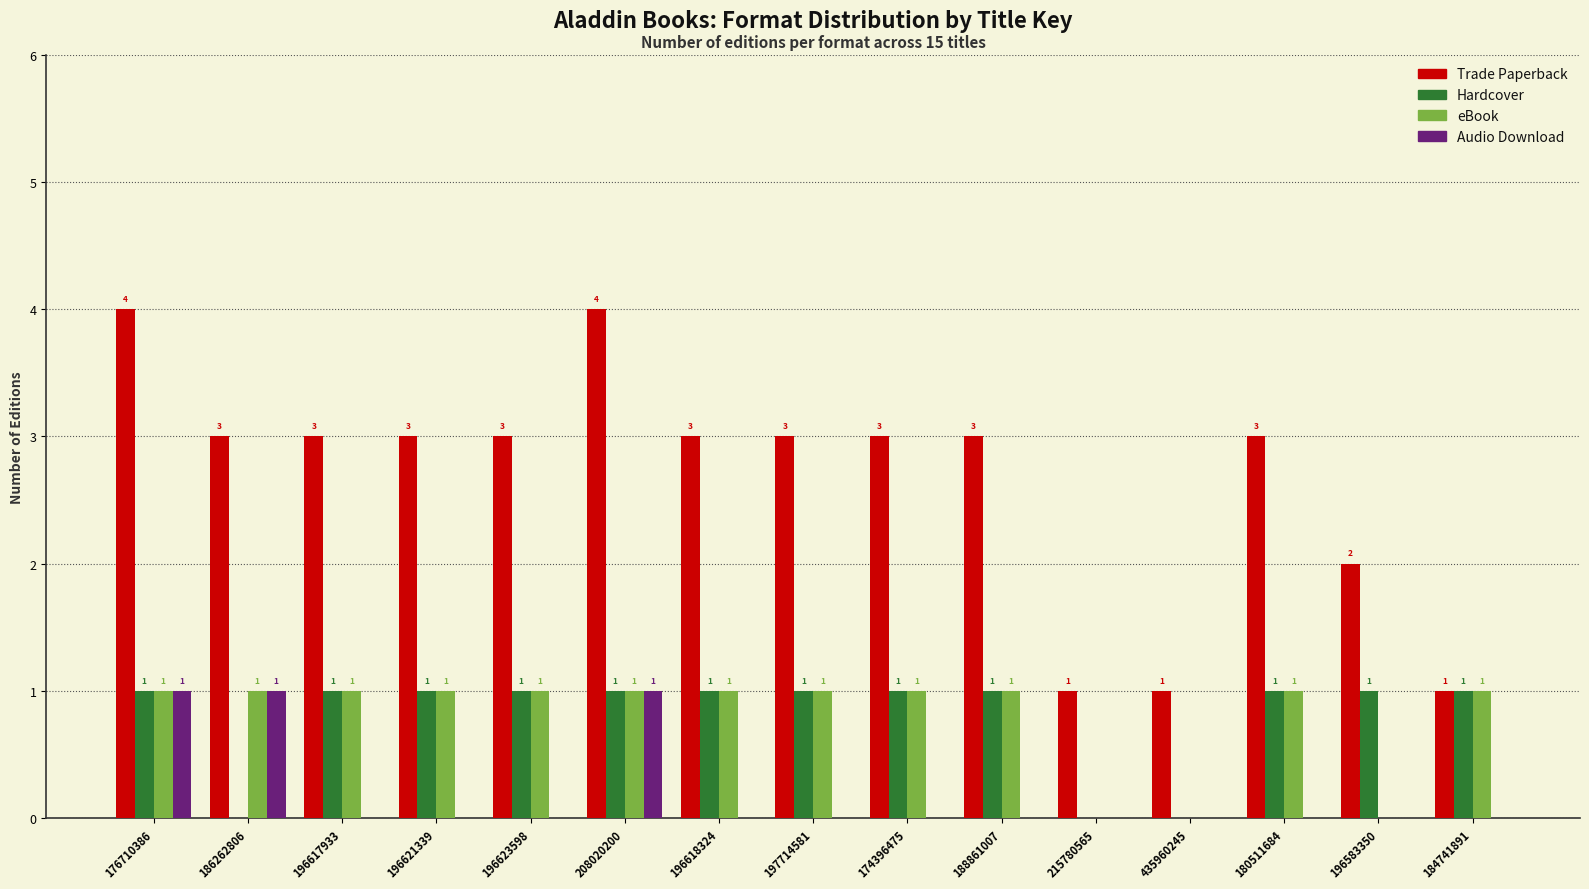

Reading left to right, what are all the values shown in this chart?

Trade Paperback: 176710386=4	186262806=3	196617933=3	196621339=3	196623598=3	208020200=4	196618324=3	197714581=3	174396475=3	188861007=3	215780565=1	435960245=1	180511684=3	196583350=2	184741891=1
Hardcover: 176710386=1	186262806=0	196617933=1	196621339=1	196623598=1	208020200=1	196618324=1	197714581=1	174396475=1	188861007=1	215780565=0	435960245=0	180511684=1	196583350=1	184741891=1
eBook: 176710386=1	186262806=1	196617933=1	196621339=1	196623598=1	208020200=1	196618324=1	197714581=1	174396475=1	188861007=1	215780565=0	435960245=0	180511684=1	196583350=0	184741891=1
Audio Download: 176710386=1	186262806=1	196617933=0	196621339=0	196623598=0	208020200=1	196618324=0	197714581=0	174396475=0	188861007=0	215780565=0	435960245=0	180511684=0	196583350=0	184741891=0